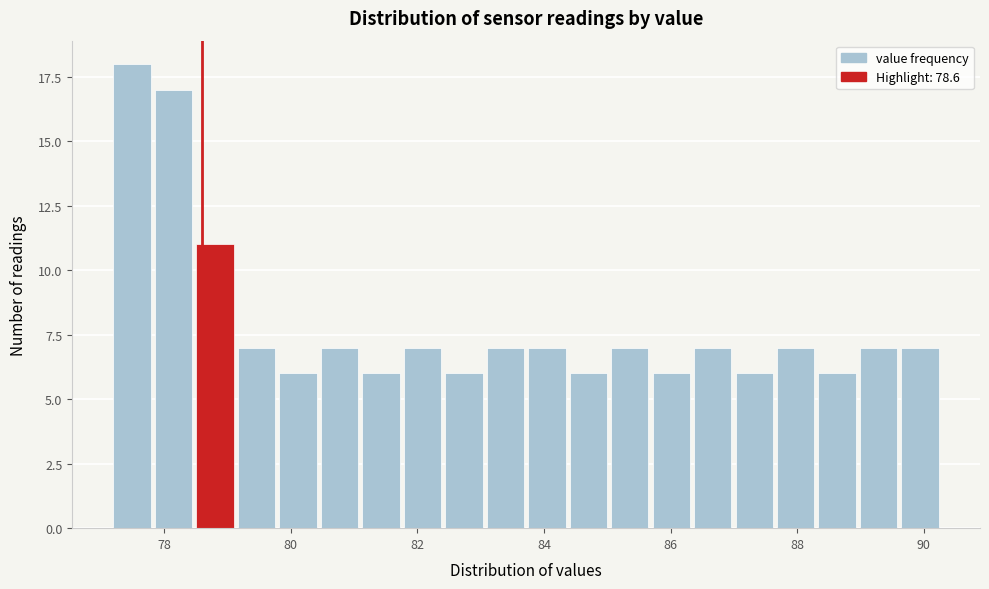

Around what value on the x-axis is the tallest bar? Give the approximate position of its centre, as read against the axis.

77.4